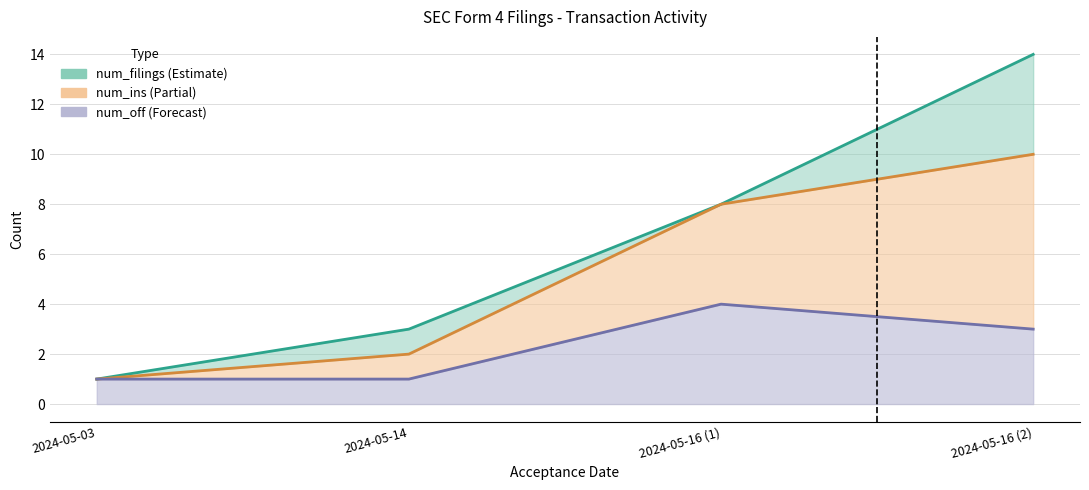

What is the value of the num_filings point at the 3rd from the left?

8